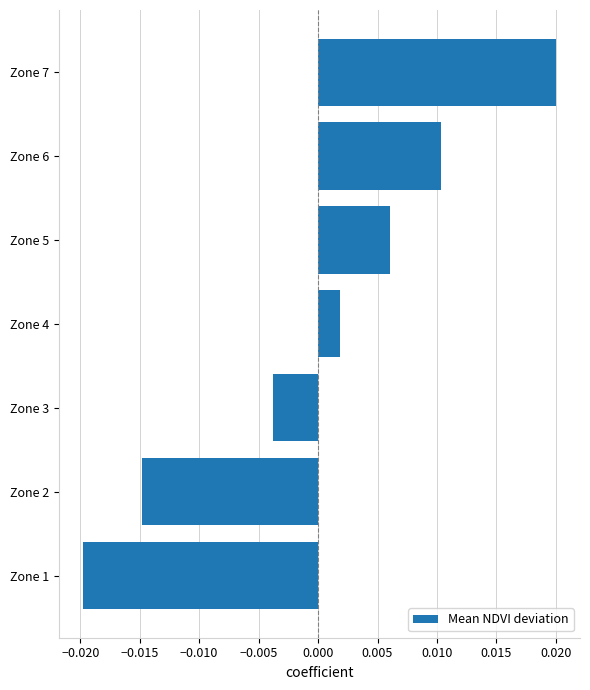

Which label corresponds to the largest value in the chart?

Zone 7